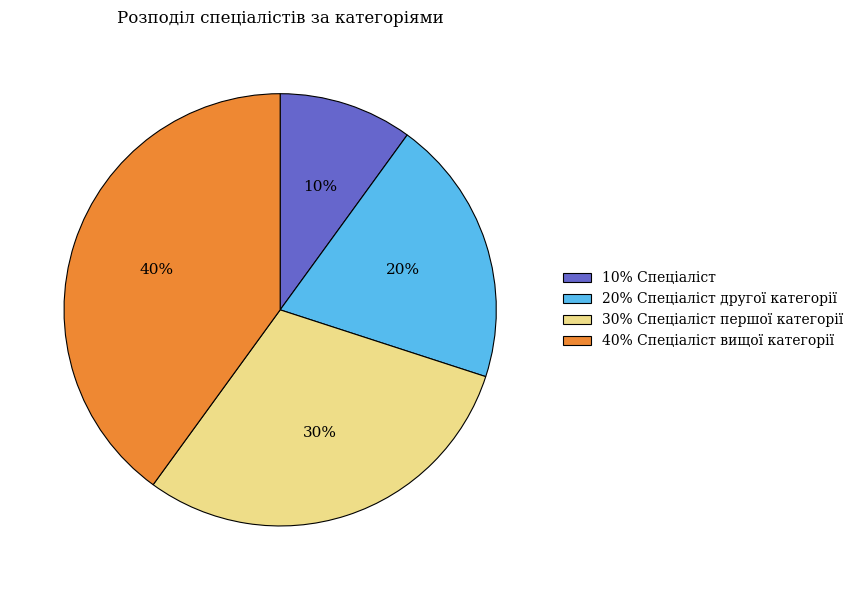

How many slices are in this pie chart?

4